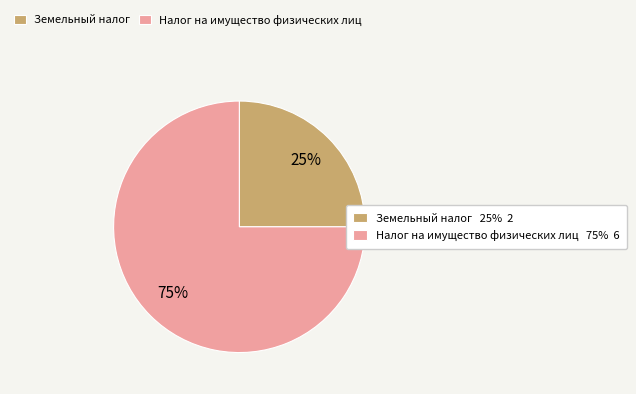

To the nearest percent, what is the difference between the largest and smallest slice percentages?

50%